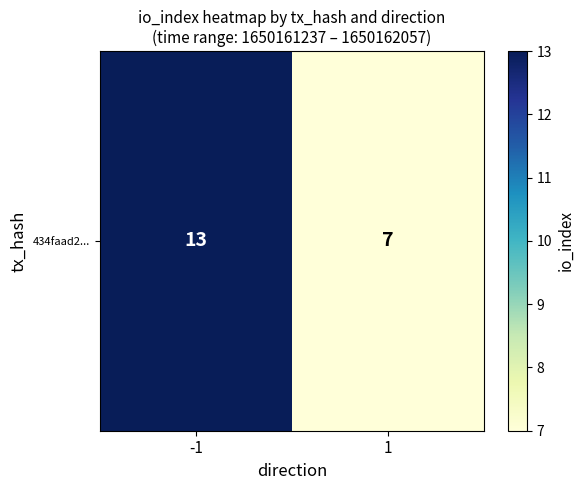

What is the sum of the values at -1 and 1?

20